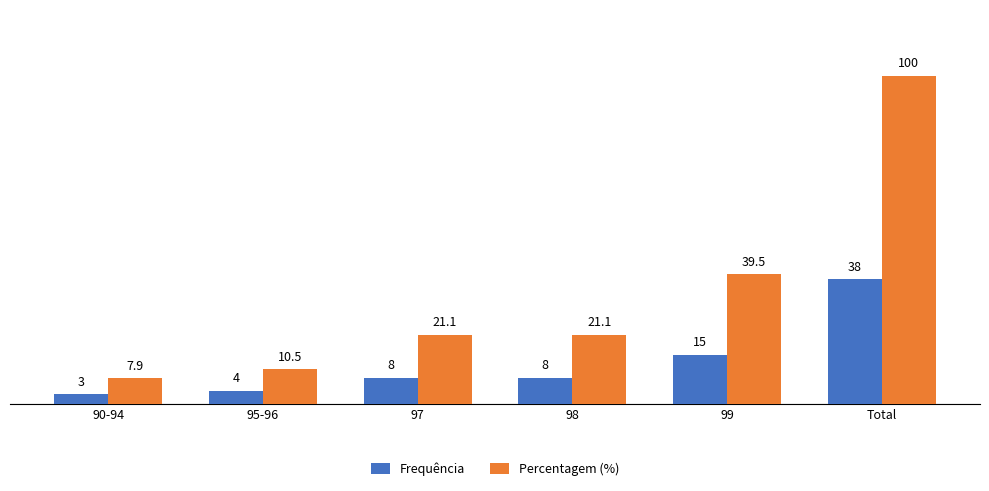

What is the total value across all series at 99?

54.5